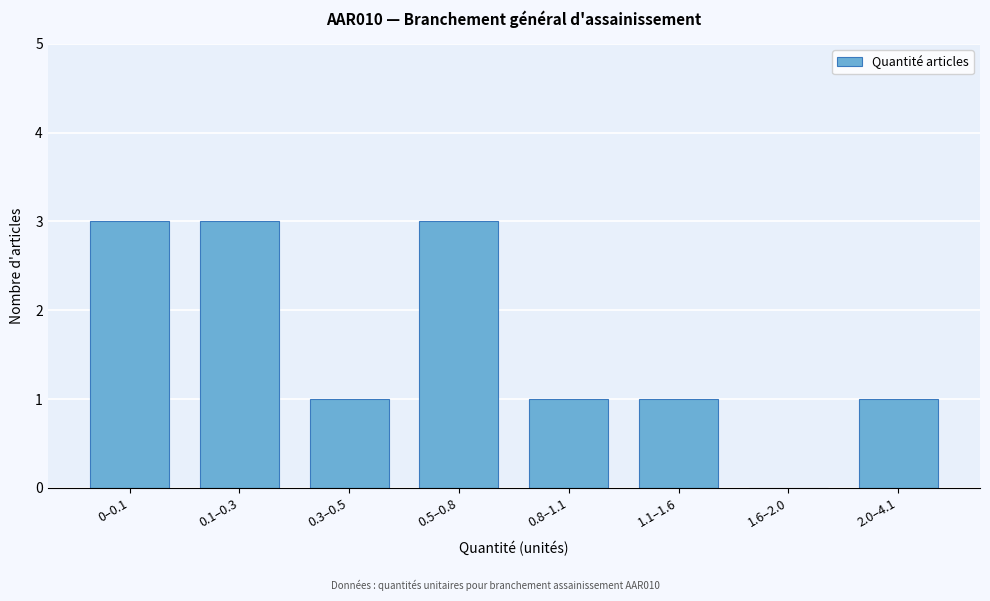

Reading left to right, what are all the values shown in this chart?

0–0.1=3	0.1–0.3=3	0.3–0.5=1	0.5–0.8=3	0.8–1.1=1	1.1–1.6=1	1.6–2.0=0	2.0–4.1=1